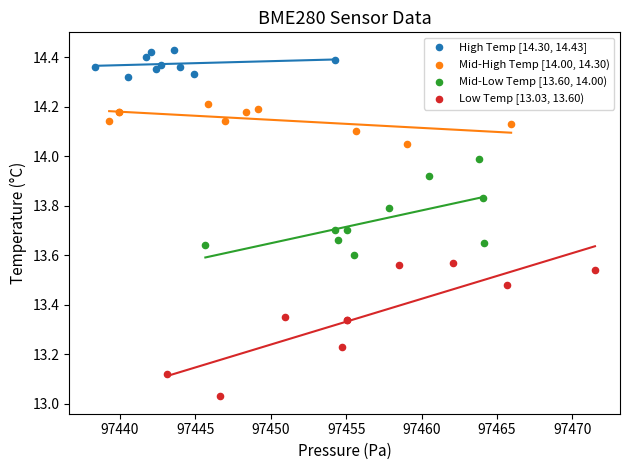

What are all the series names shown in the legend?

High Temp [14.30, 14.43], Mid-High Temp [14.00, 14.30), Mid-Low Temp [13.60, 14.00), Low Temp [13.03, 13.60)